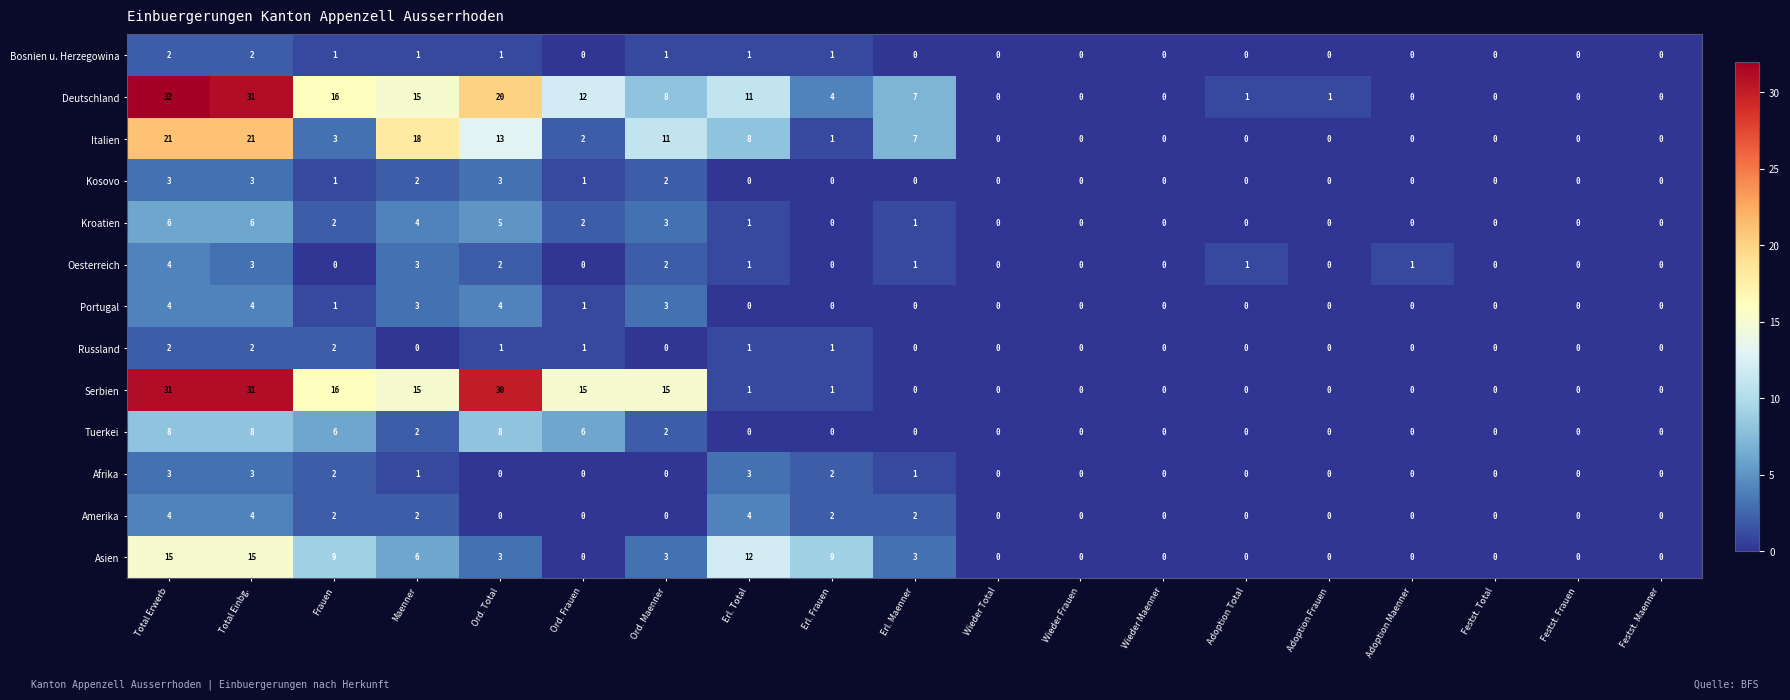

How many distinct data groups are displayed?

13